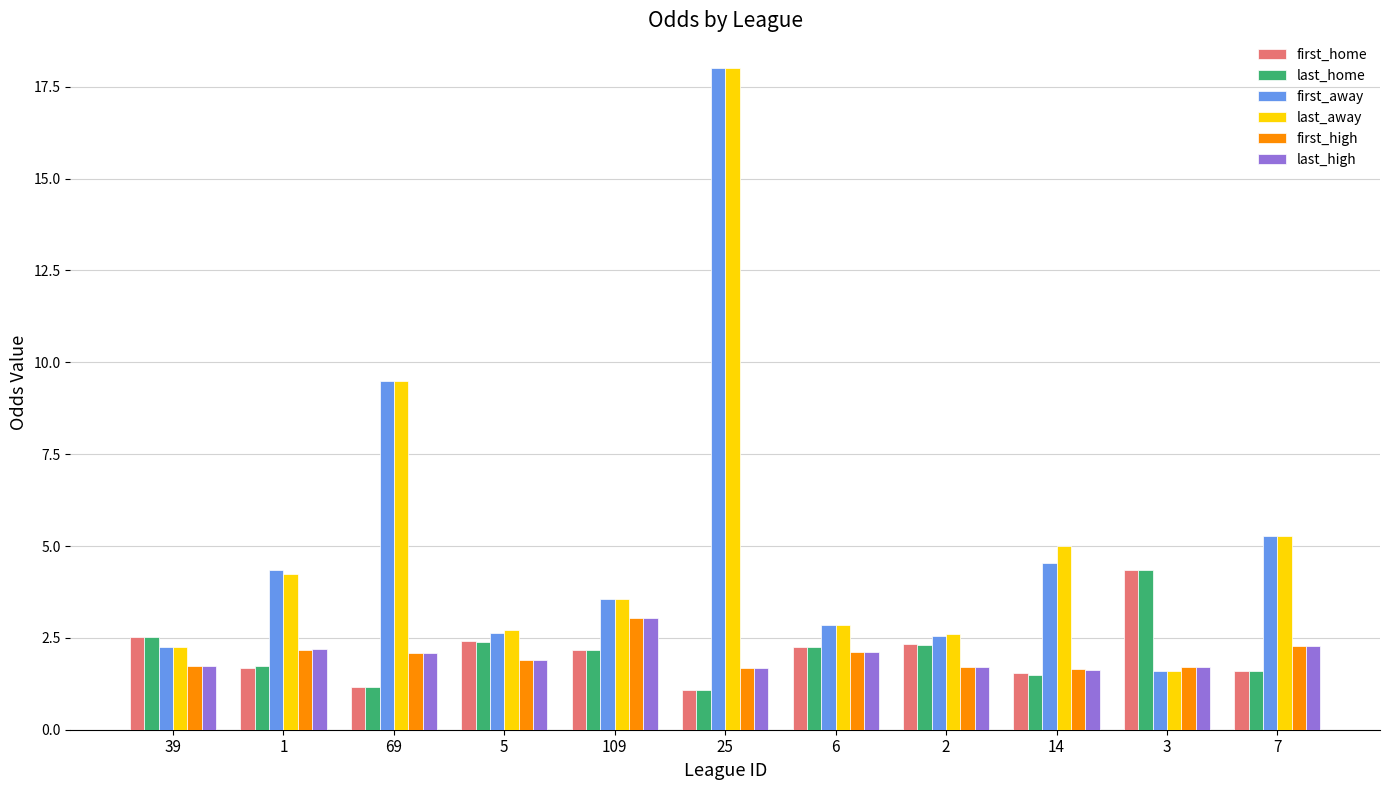

Is the value of last_home at 39 greater than the value of last_away at 5?

No